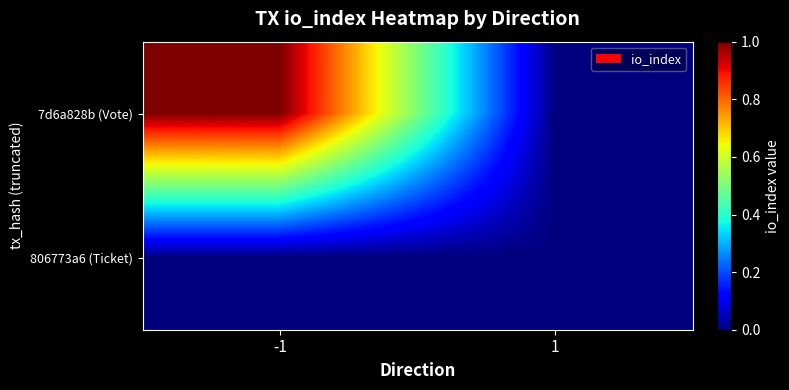

Count the number of categories in the chart.

2